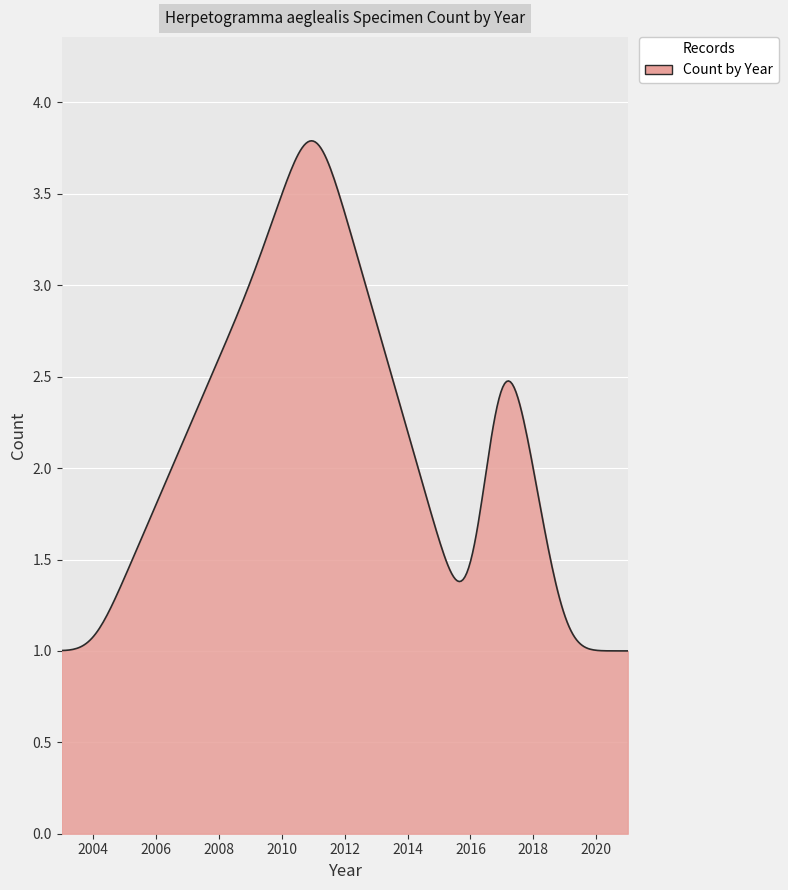

Is this an area chart (filled region under the line)?

Yes